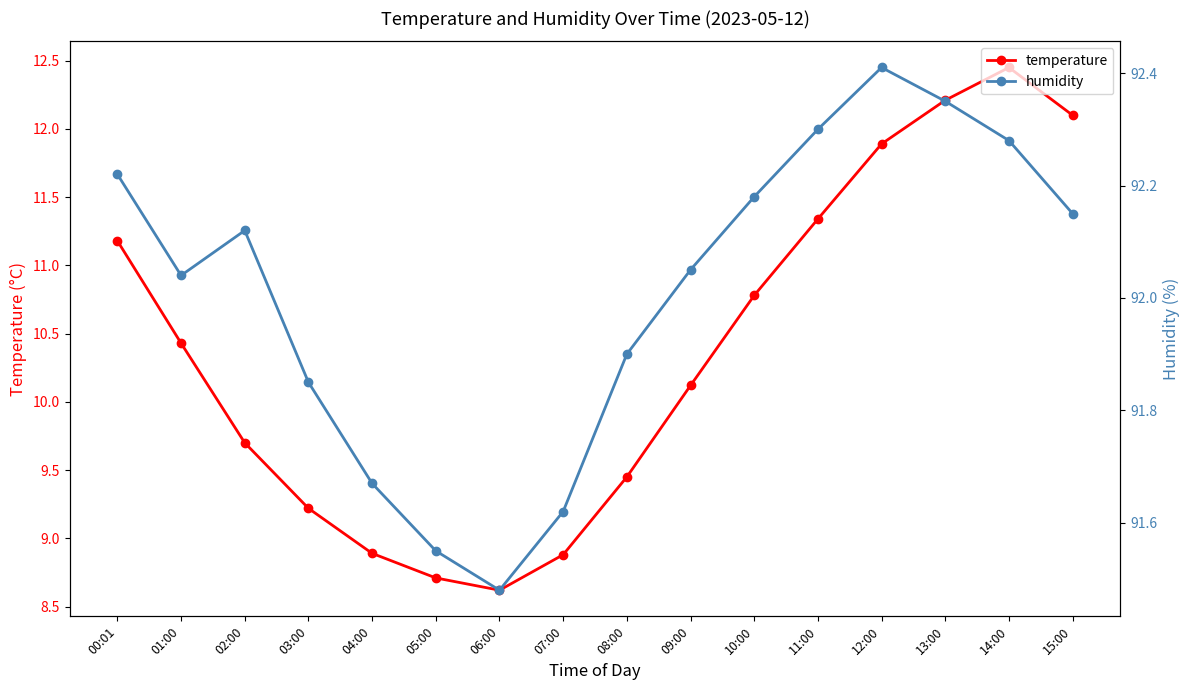

True or false: temperature and humidity cross at least once.

False